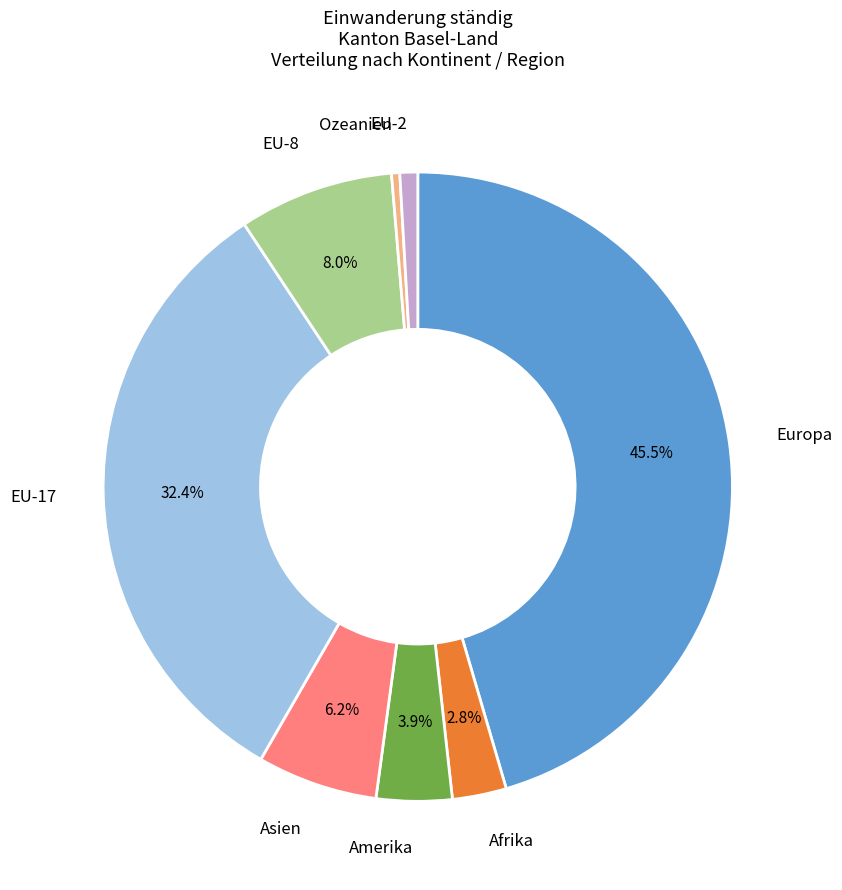

Does any single category account for the majority?

No